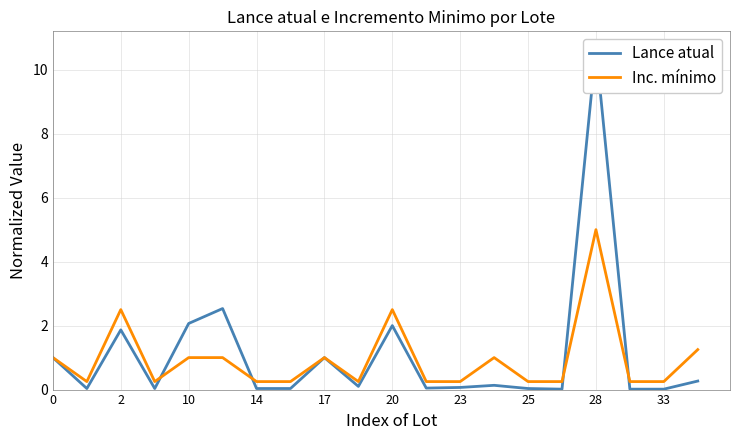

Reading left to right, what are all the values shown in this chart?

Lance atual: 1.0	0.0	1.9	0.0	2.1	2.5	0.0	0.0	1.0	0.1	2.0	0.0	0.1	0.1	0.0	0.0	10.7	0.0	0.0	0.3
Inc. mínimo: 1.0	0.2	2.5	0.2	1.0	1.0	0.2	0.2	1.0	0.2	2.5	0.2	0.2	1.0	0.2	0.2	5.0	0.2	0.2	1.2